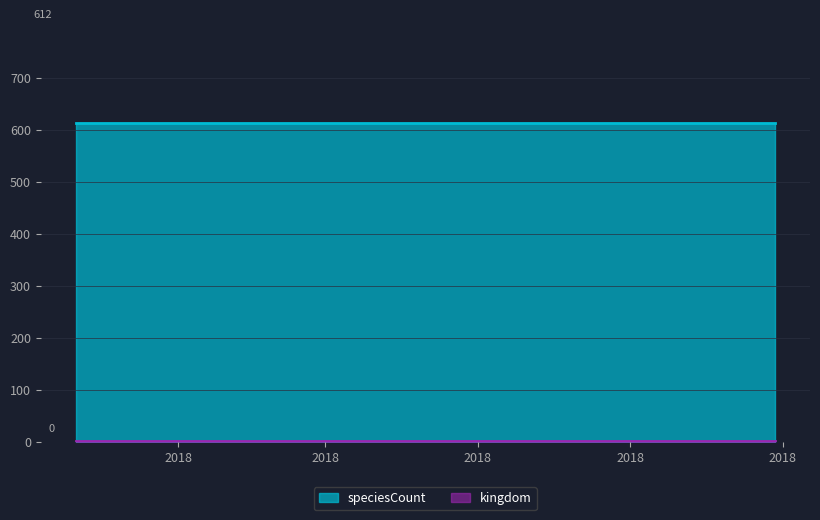

True or false: kingdom and speciesCount cross at least once.

False